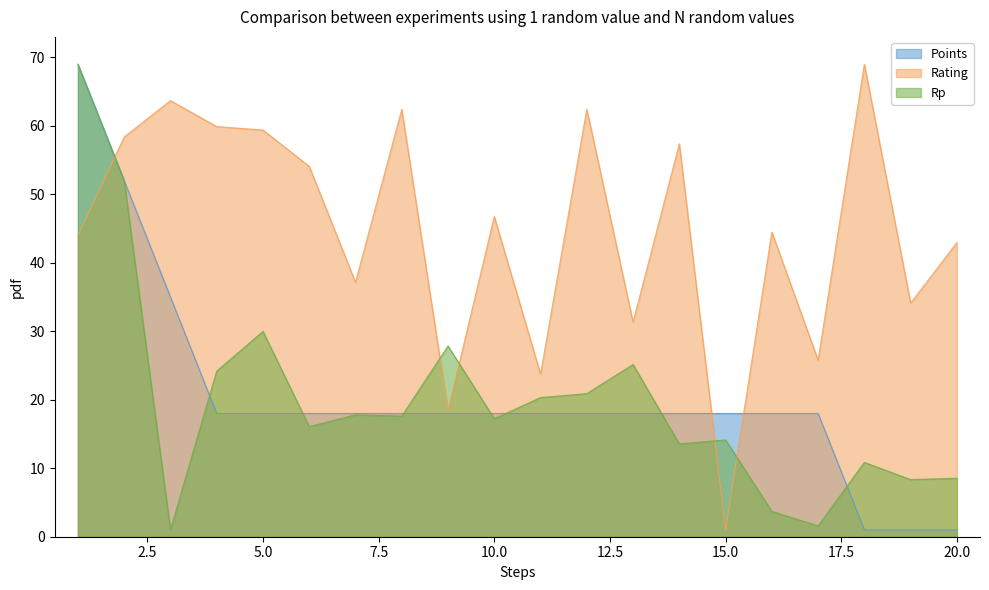

Where is the first local maximum for Rp?

5.0